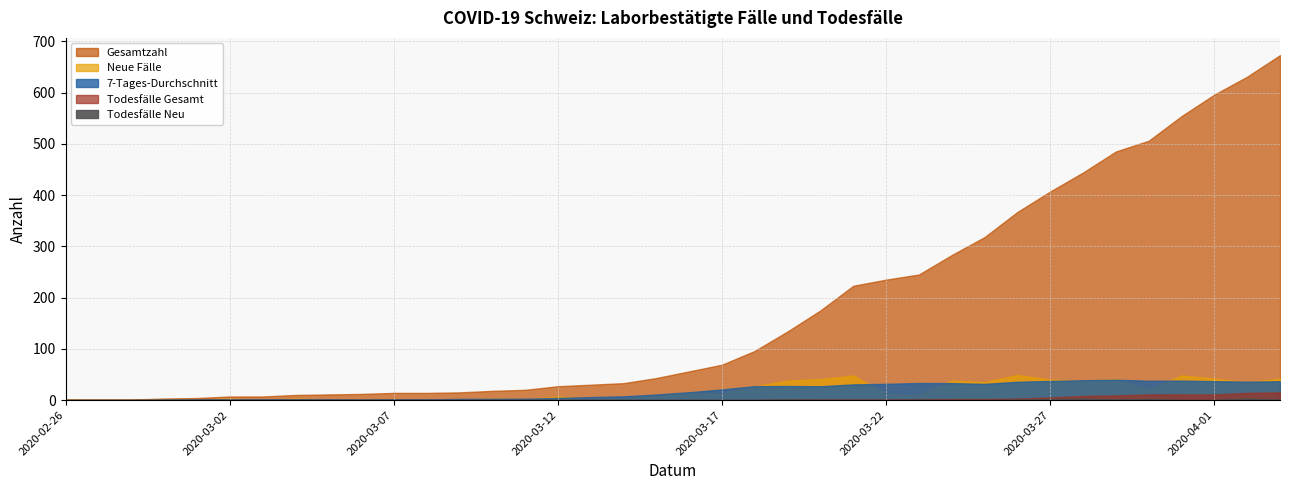

How many data points in Todesfälle Gesamt are above 0?

16